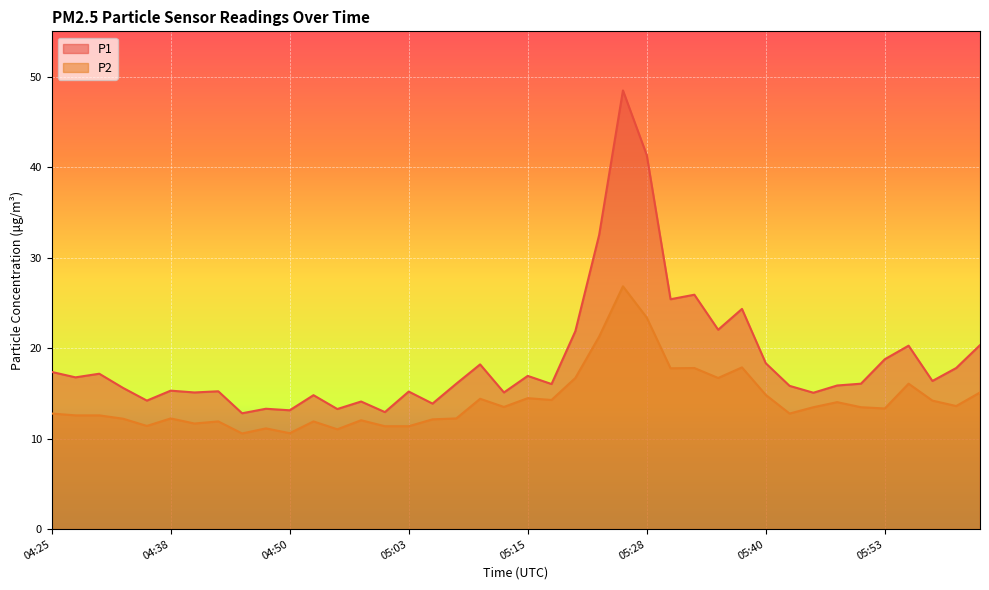

What is the value of the P2 point at the 29th from the left?

16.7